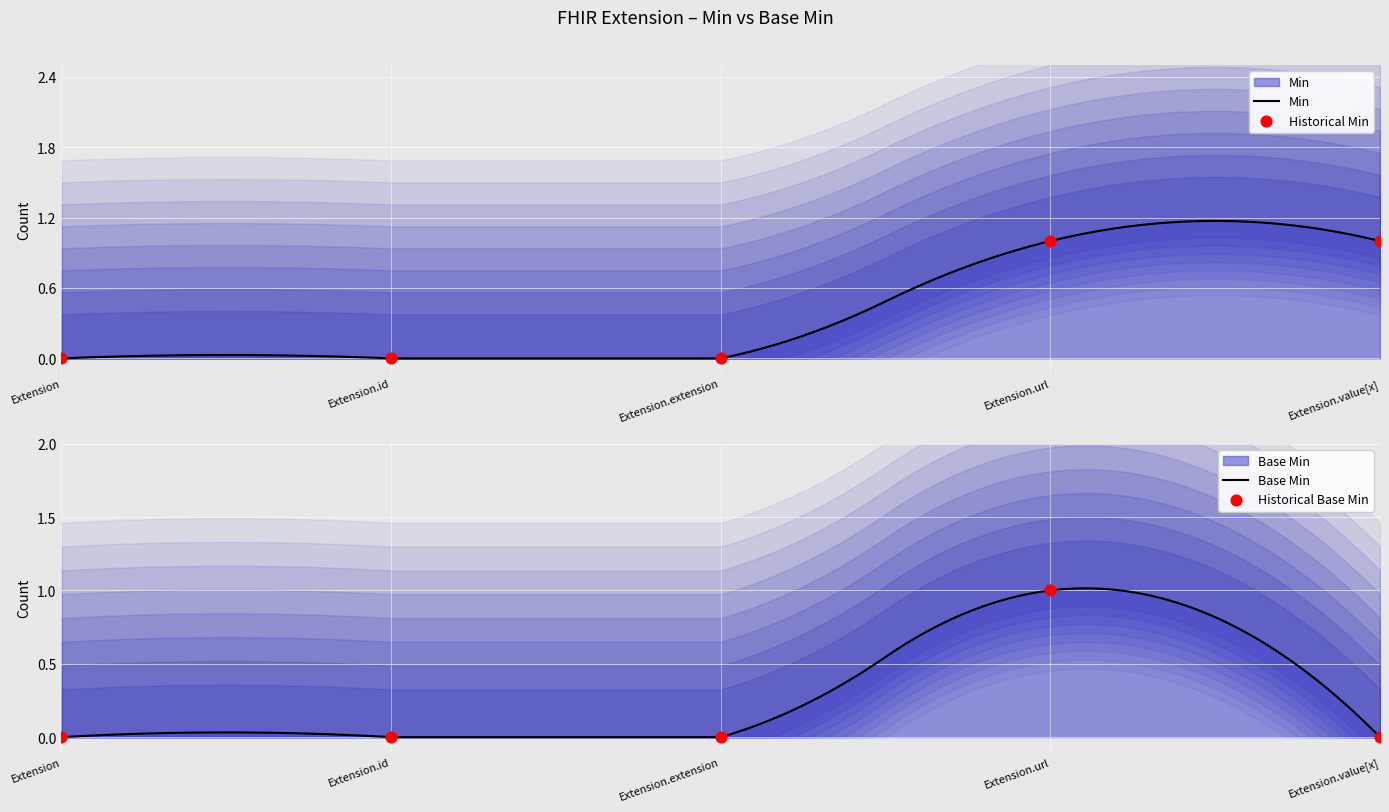

At how many categories does at least one series exceed 0?

2